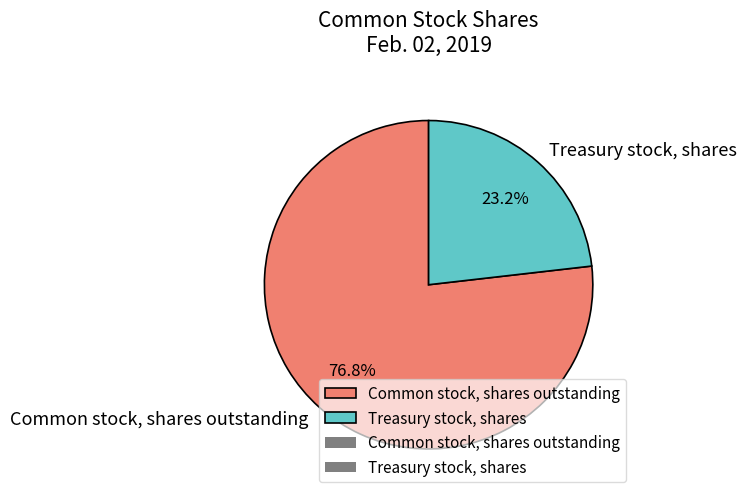

How much of the chart is everything except Common stock, shares outstanding?

23.2%